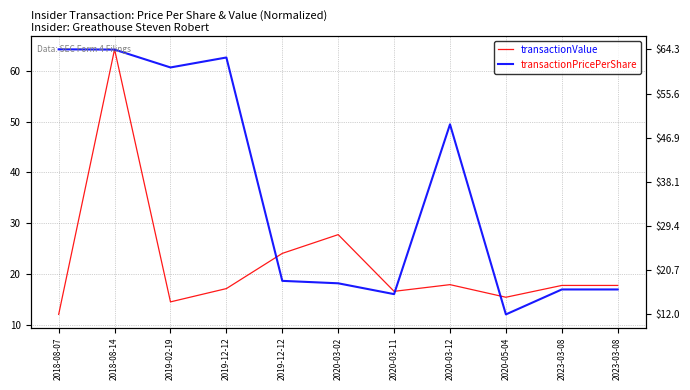

Reading left to right, extract all data points from this chart.

transactionValue: 12.0	64.3	14.5	17.1	24.0	27.7	16.5	17.9	15.4	17.7	17.7
transactionPricePerShare: 64.3	64.2	60.7	62.7	18.6	18.1	16.0	49.5	12.0	16.9	16.9